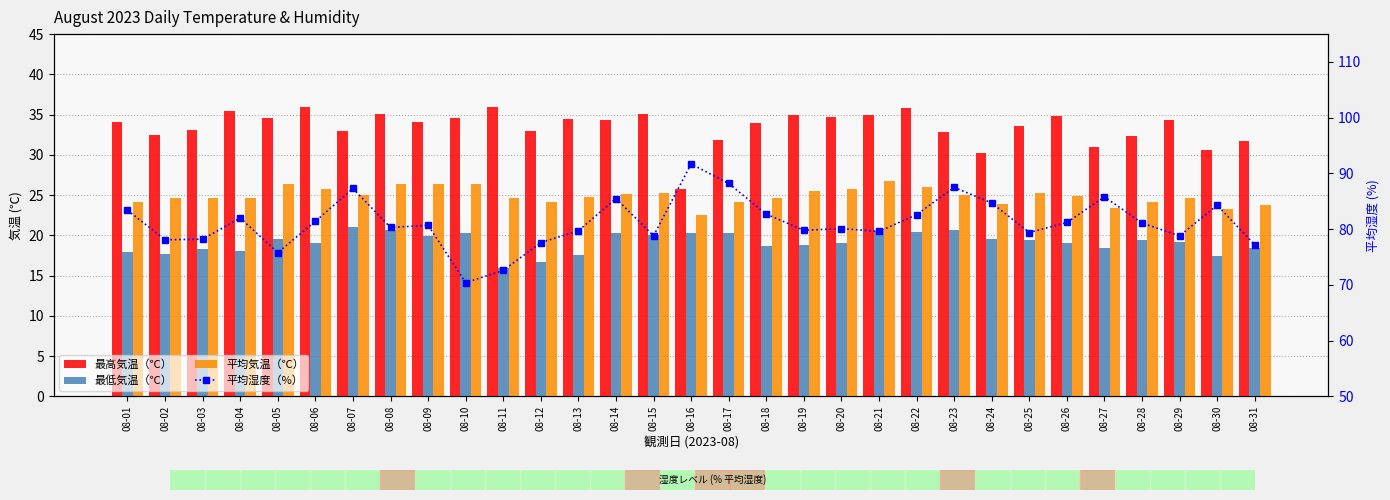

What is the minimum value shown in the chart?

15.9